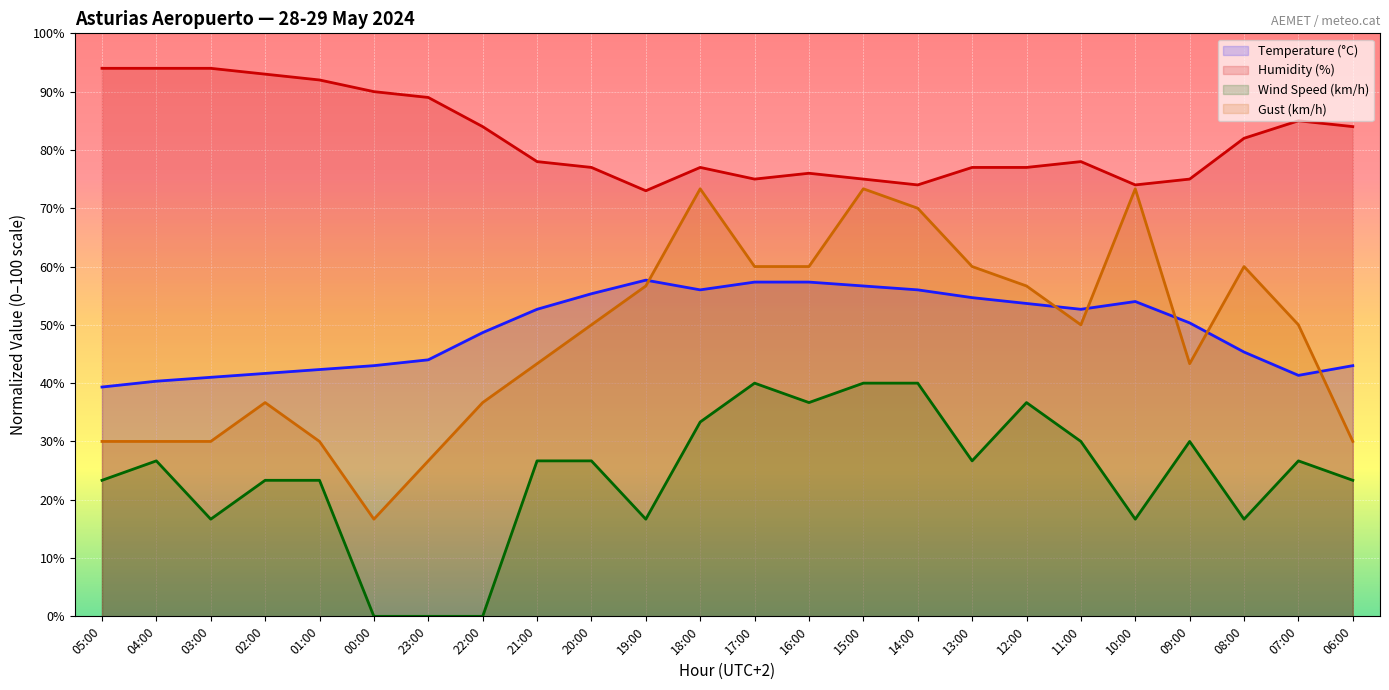

What is the spread (max minus min) of values at 08:00?

65.3